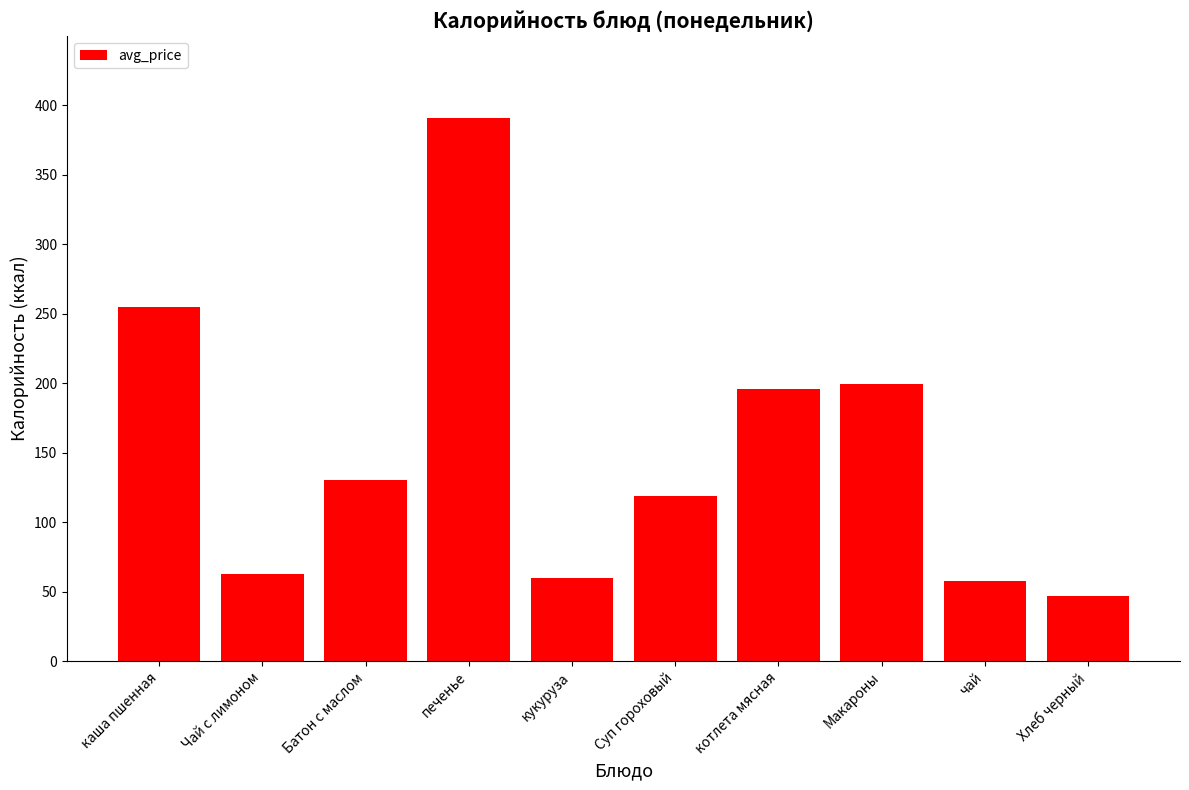

Read the value at Чай с лимоном.

62.5